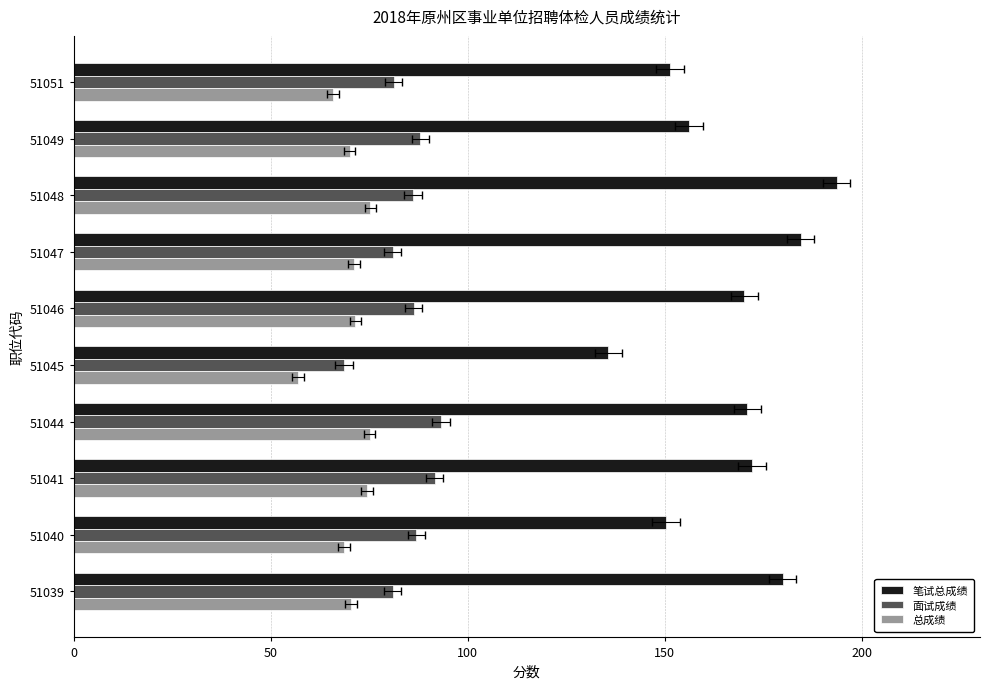

Reading right to left, transcribe all the data shown in this chart.

笔试总成绩: 151.3	156.1	193.6	184.5	170.2	135.7	171.0	172.1	150.3	179.9
面试成绩: 81.2	88.0	86.1	81.0	86.3	68.6	93.2	91.6	87.0	81.0
总成绩: 65.8	70.0	75.3	71.2	71.5	56.9	75.1	74.5	68.5	70.5